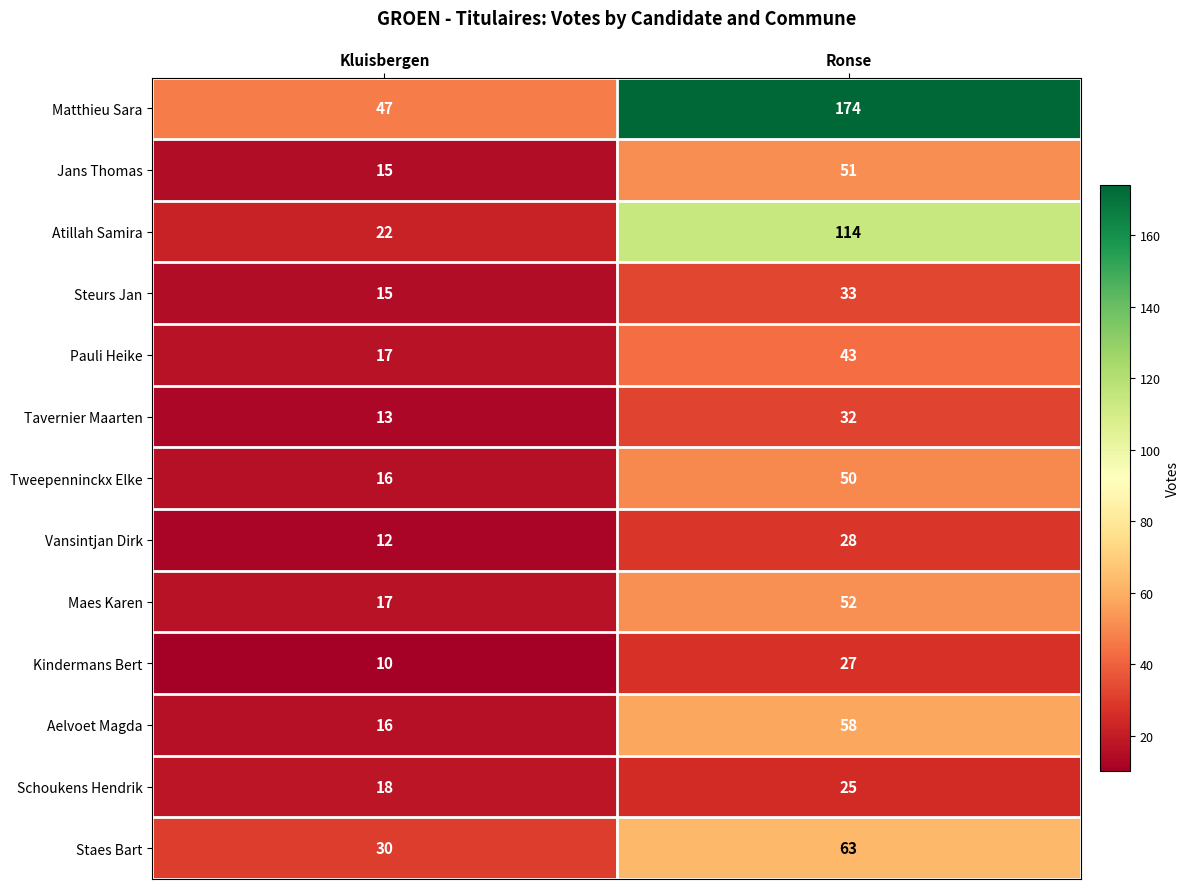

Read the Kindermans Bert value at Ronse.

27